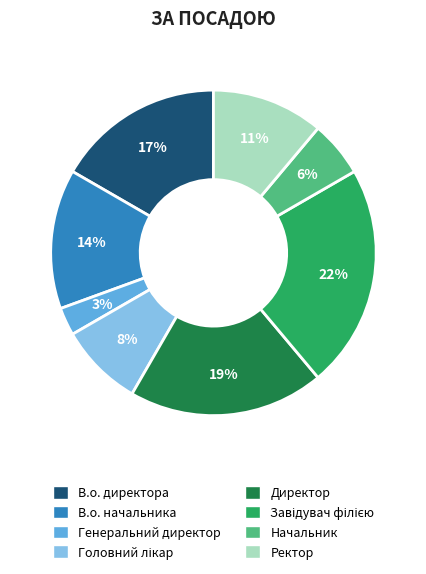

Does any single category account for the majority?

No